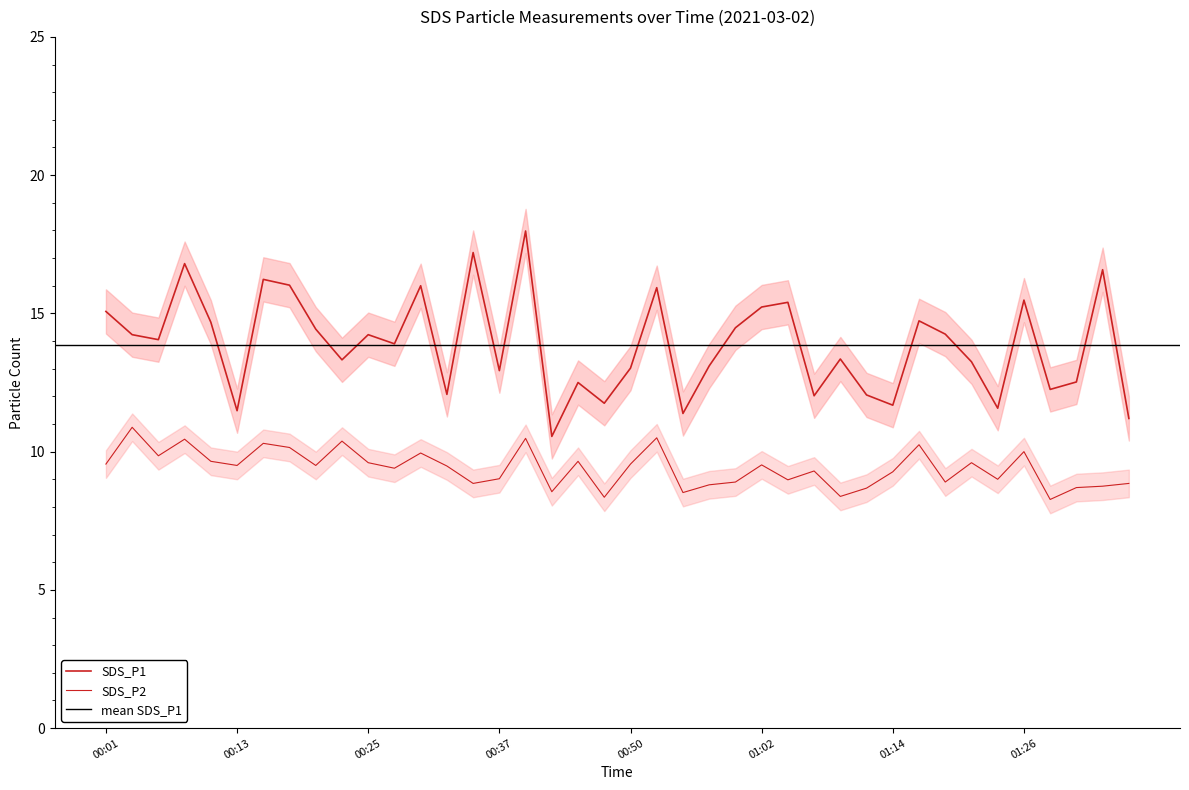

Count the number of data series in this chart.

2